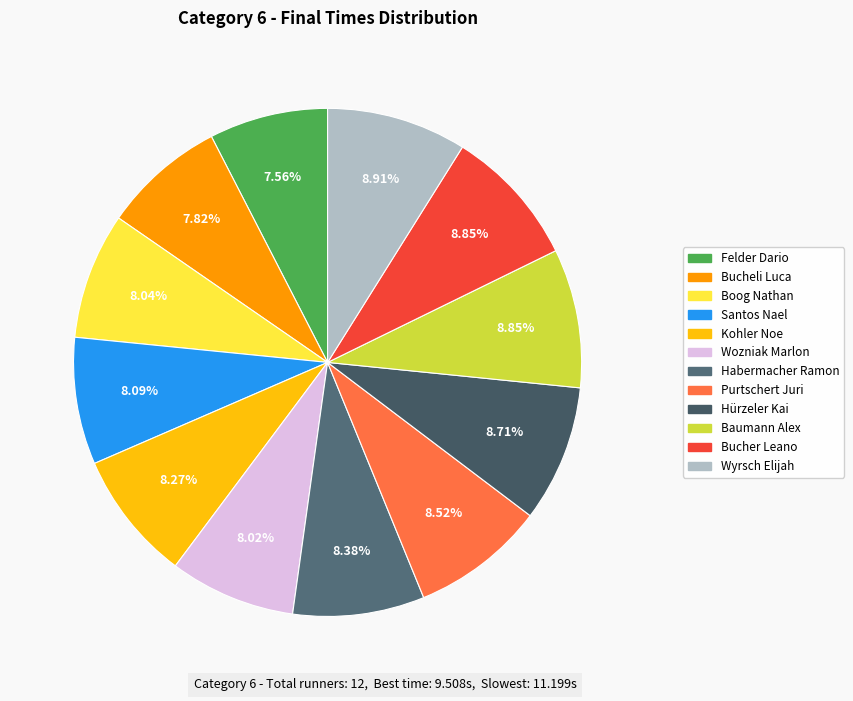

Is Felder Dario the majority of the pie?

No